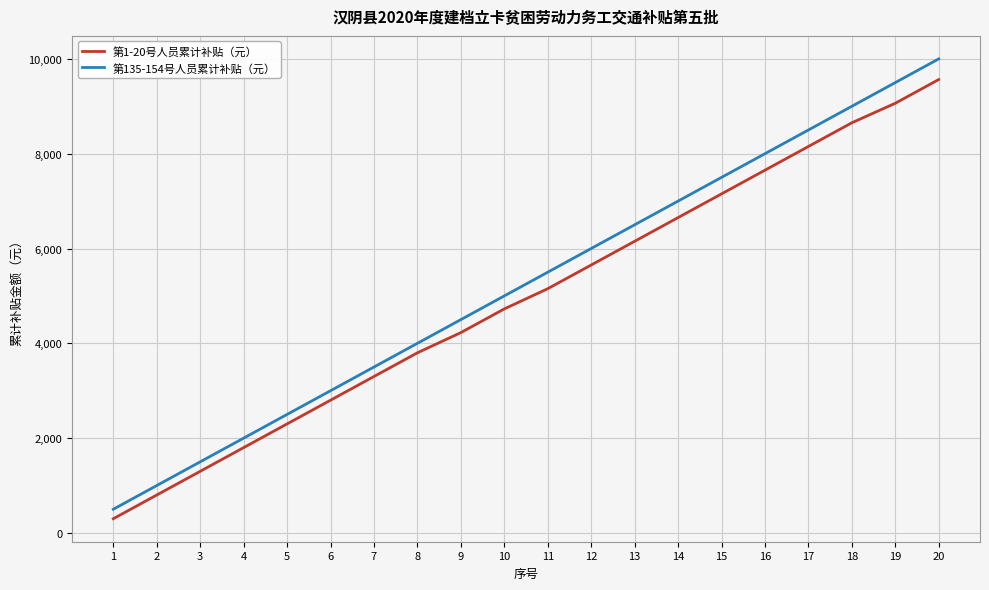

Reading left to right, what are all the values shown in this chart?

第1-20号人员累计补贴（元）: 1=300	2=800	3=1300	4=1800	5=2300	6=2800	7=3300	8=3800	9=4226	10=4726	11=5152	12=5652	13=6152	14=6652	15=7152	16=7652	17=8152	18=8652	19=9064	20=9564
第135-154号人员累计补贴（元）: 1=500	2=1000	3=1500	4=2000	5=2500	6=3000	7=3500	8=4000	9=4500	10=5000	11=5500	12=6000	13=6500	14=7000	15=7500	16=8000	17=8500	18=9000	19=9500	20=10000